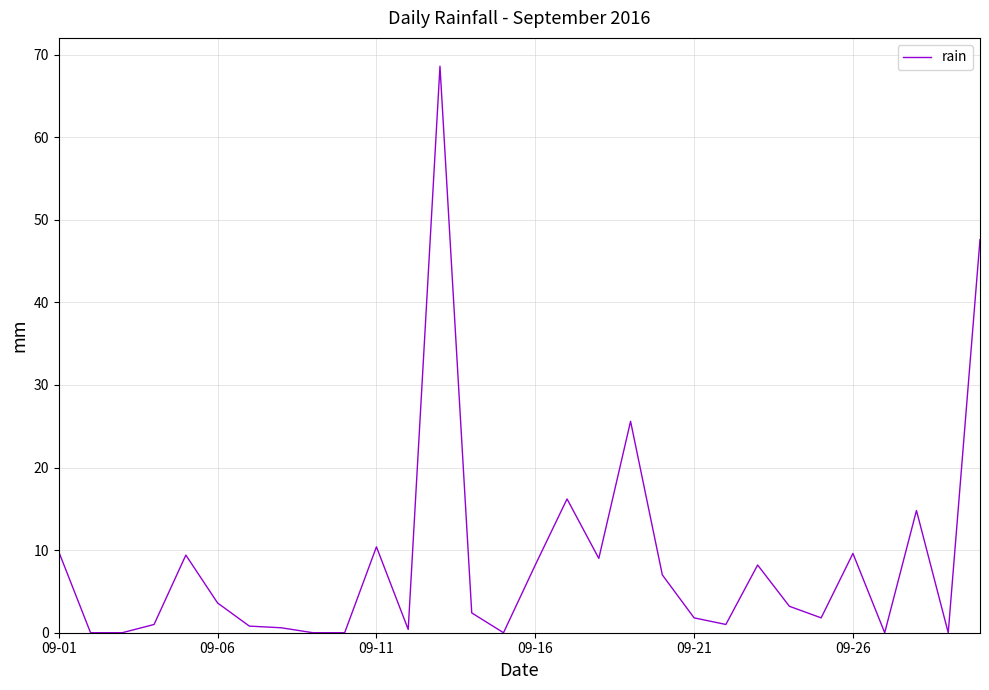

What is the difference between the maximum and minimum values?

68.6